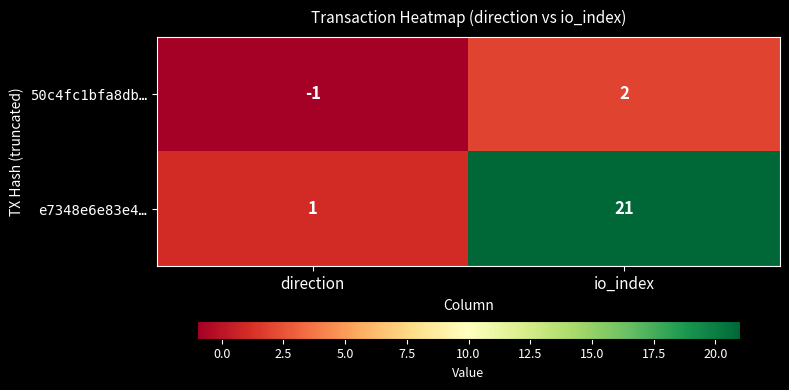

Reading right to left, what are all the values shown in this chart?

50c4fc1bfa8db…: 2	-1
e7348e6e83e4…: 21	1